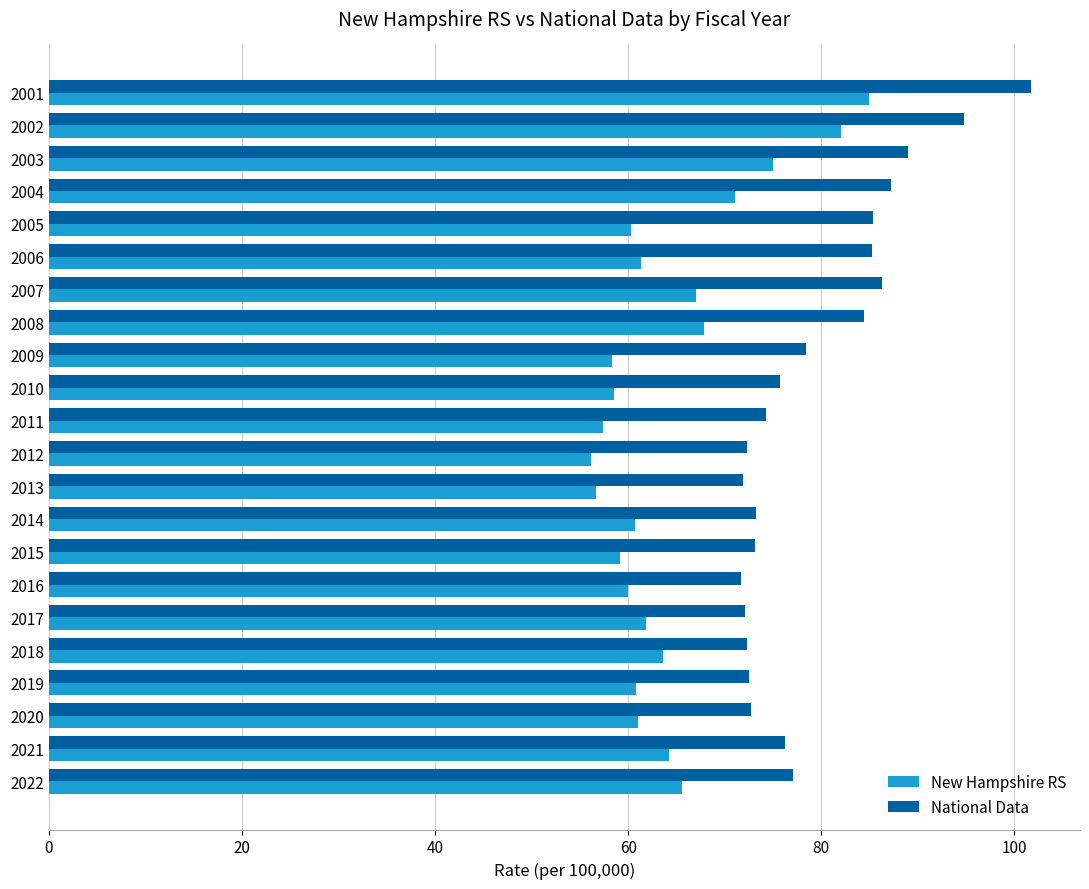

Which series has the widest spread of values?

National Data